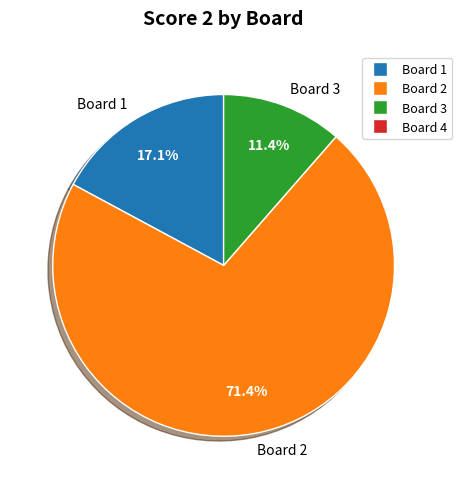

Which has a higher value, Board 1 or Board 3?

Board 1